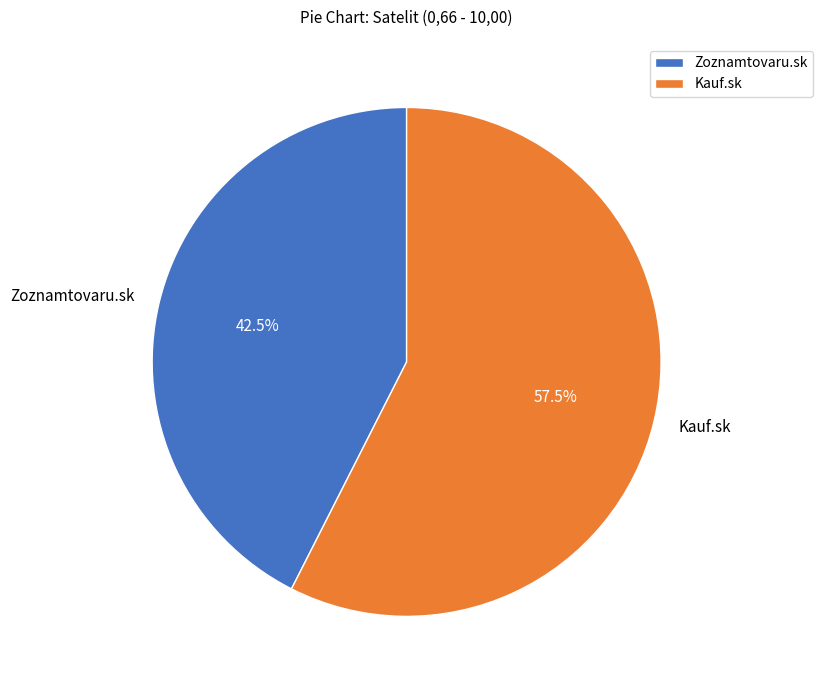

How much of the chart is everything except Kauf.sk?

42.5%